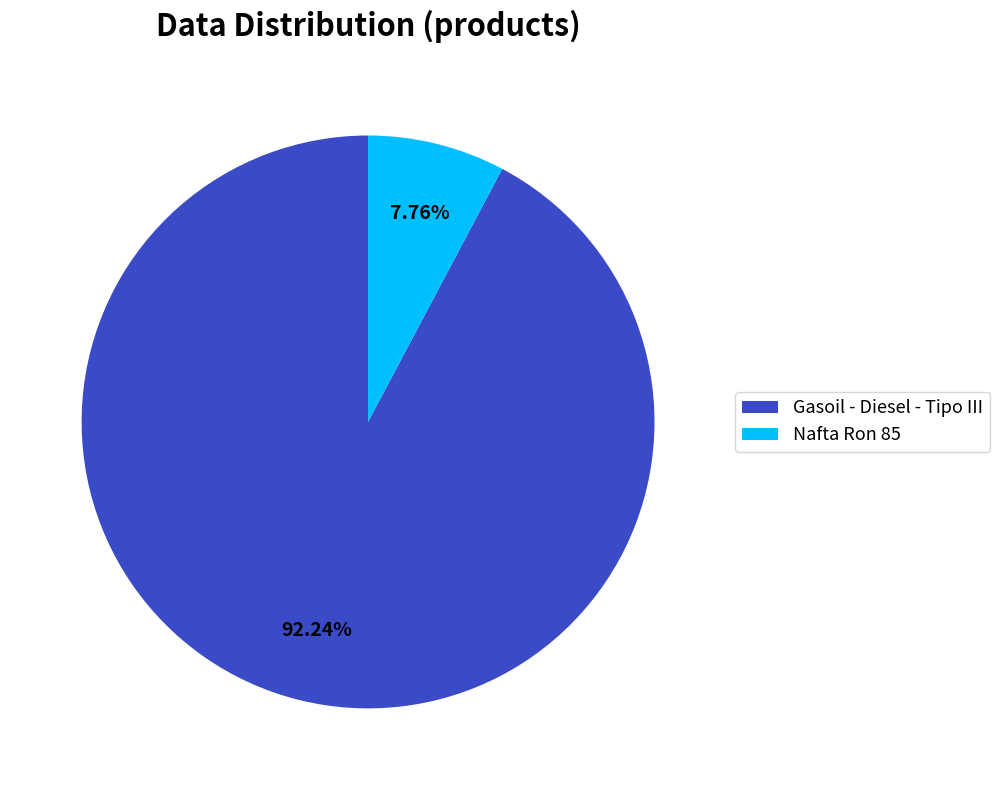

To the nearest percent, what is the difference between the largest and smallest slice percentages?

84%